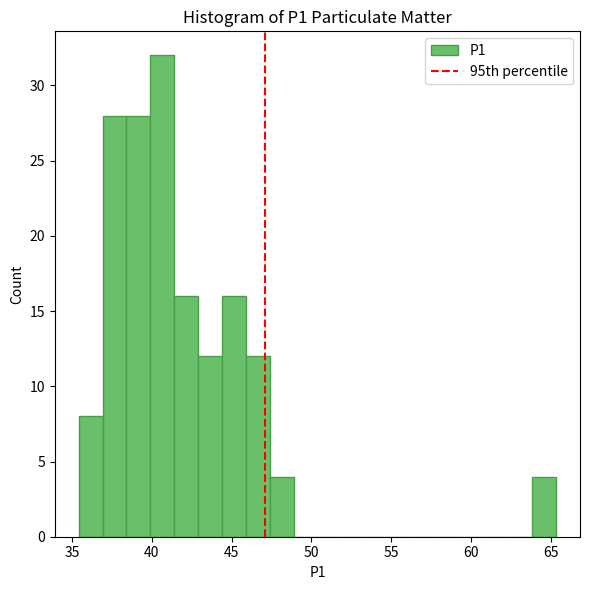

Read against the x-axis, roughly where is the centre of the tallest bar?

40.5